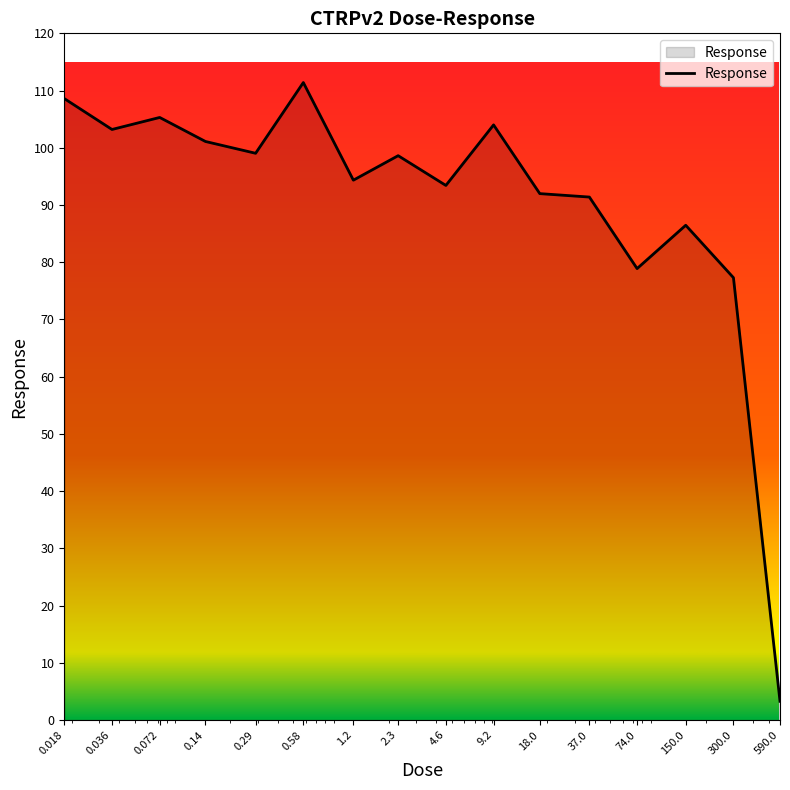

What is the smallest value displayed?

3.3